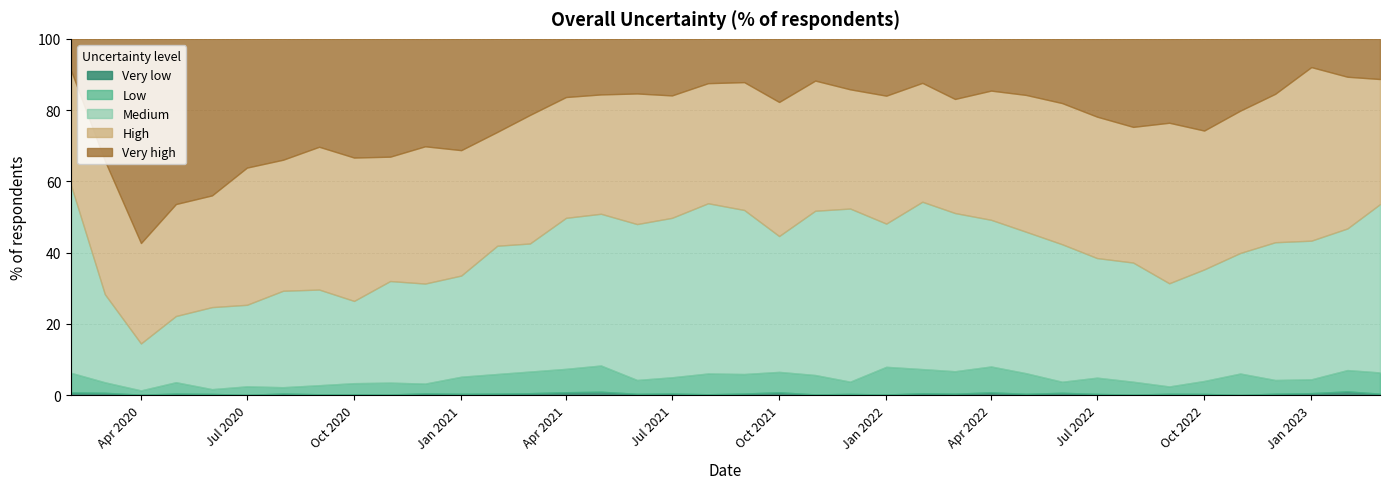

True or false: Low has more than 2 points higher than both neighbors.

True